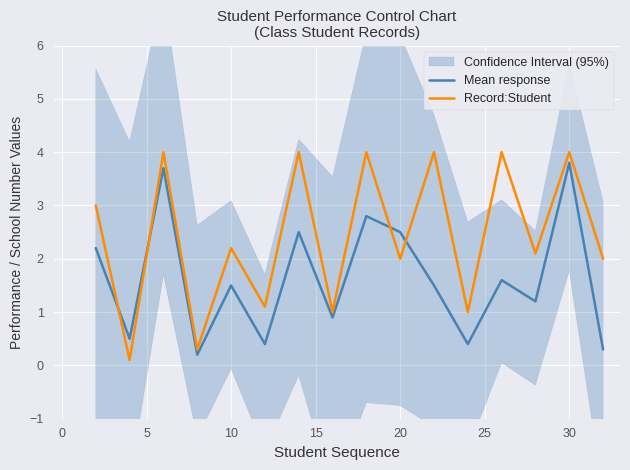

How many data points does each series have?

16